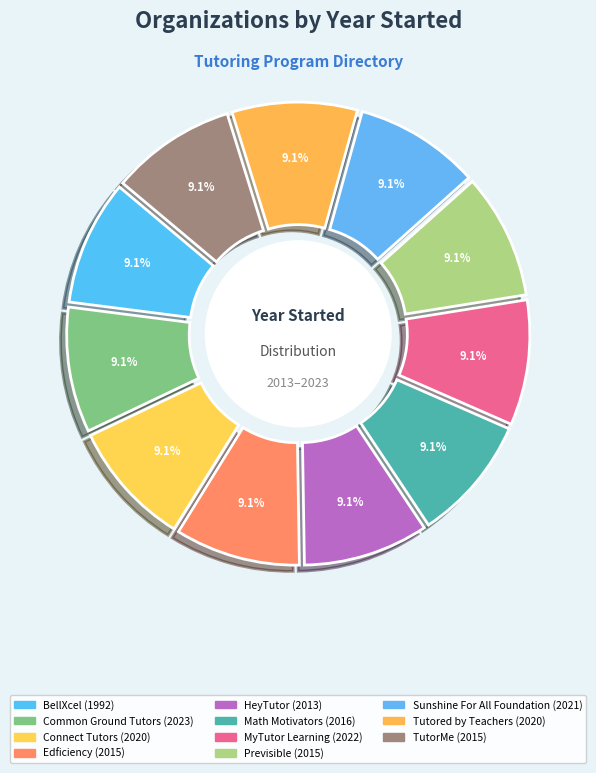

What percentage is the Previsible slice, to the nearest percent?

9%